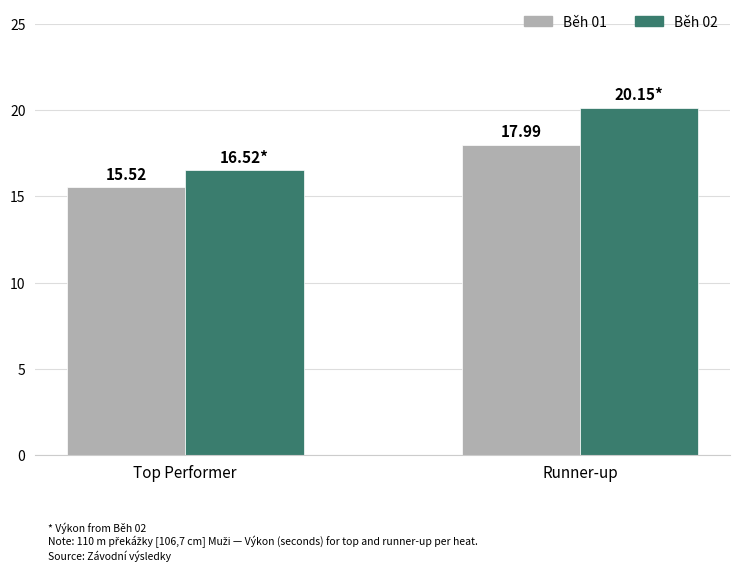

At Top Performer, list the series in order from smallest to largest.

Běh 01, Běh 02